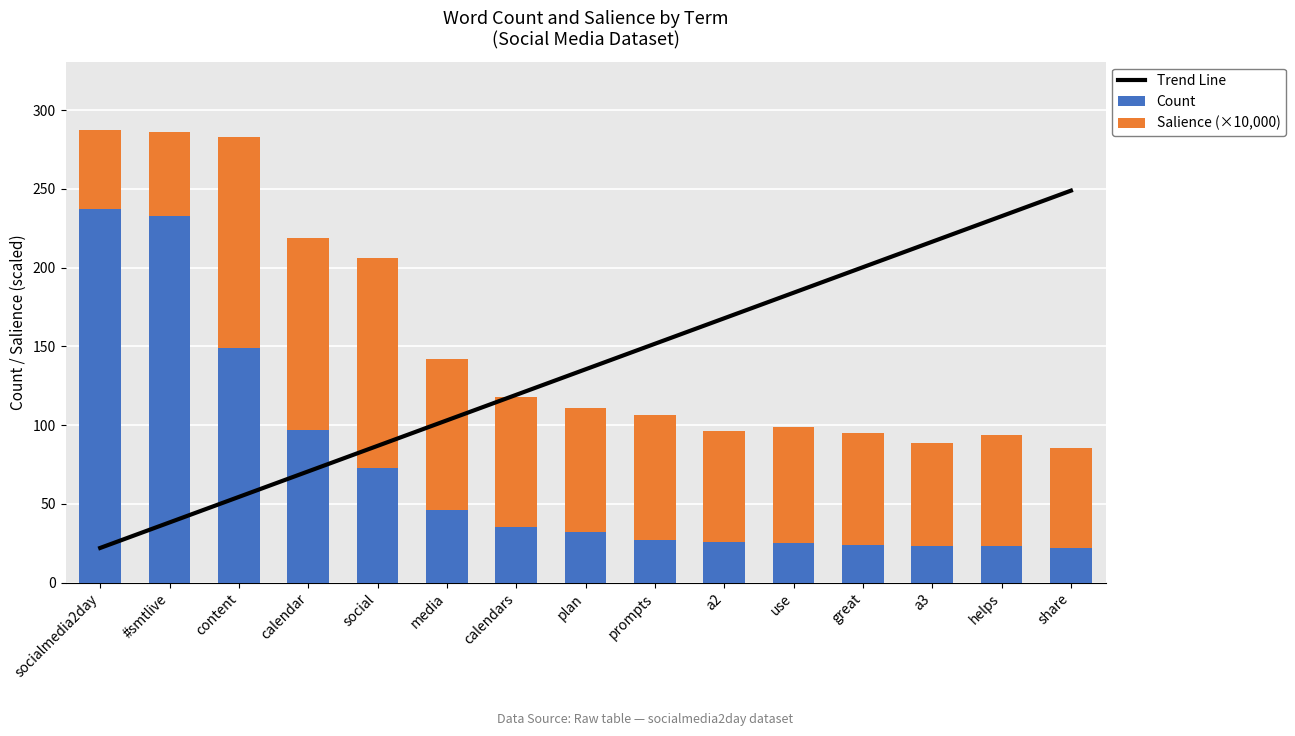

What is the difference between the second highest and minimum values in the Count series?

211.0